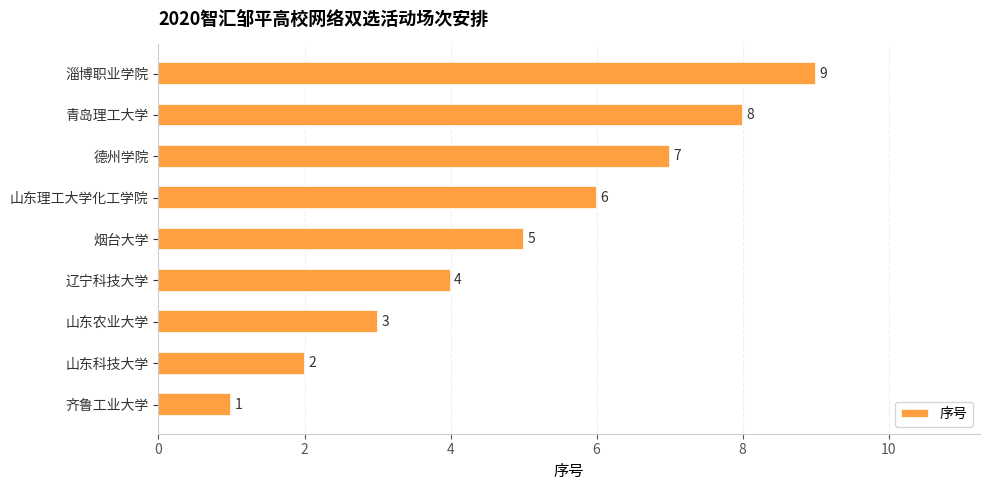

What is the sum of the values at 辽宁科技大学 and 山东科技大学?

6